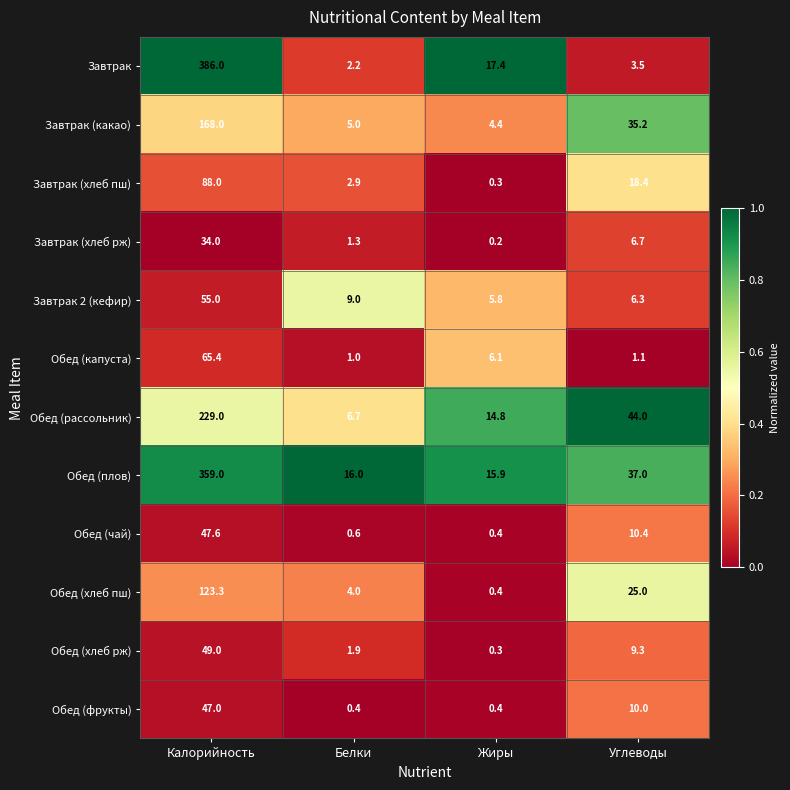

What is the average value of the Завтрак (хлеб пш) series?

27.4